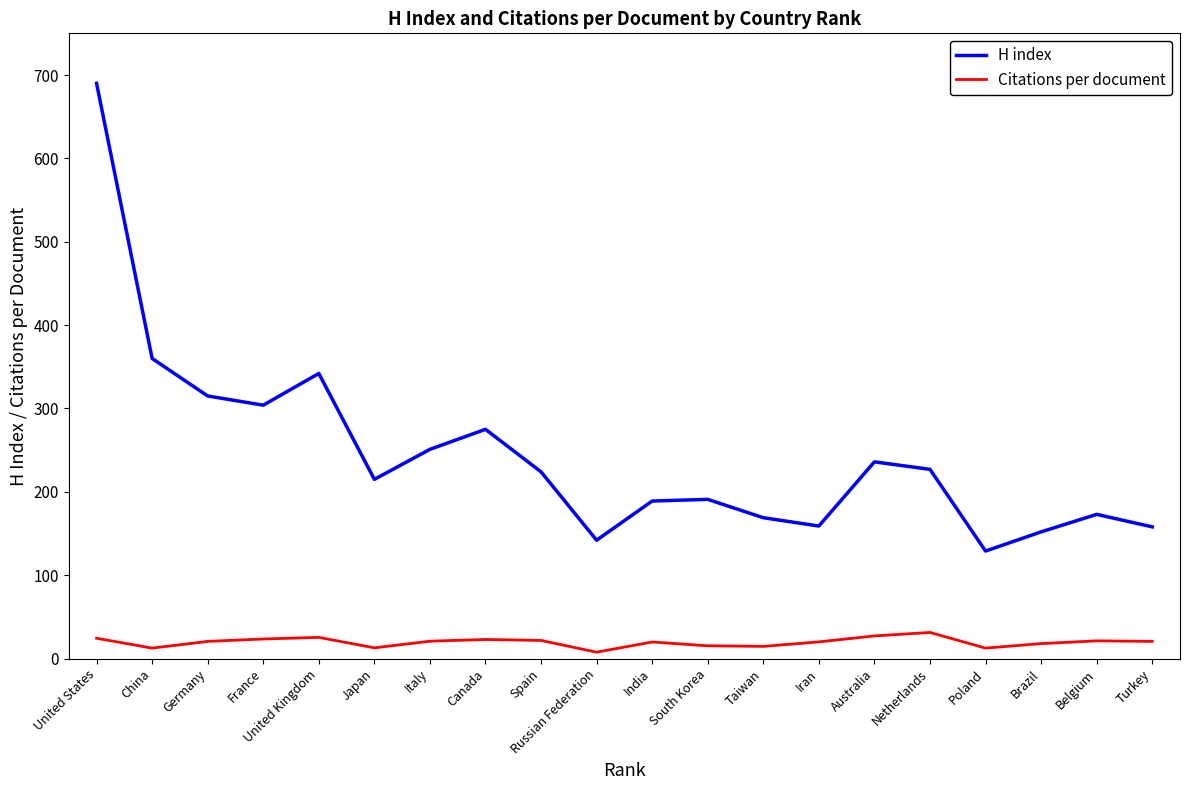

At Iran, list the series in order from largest to smallest.

H index, Citations per document